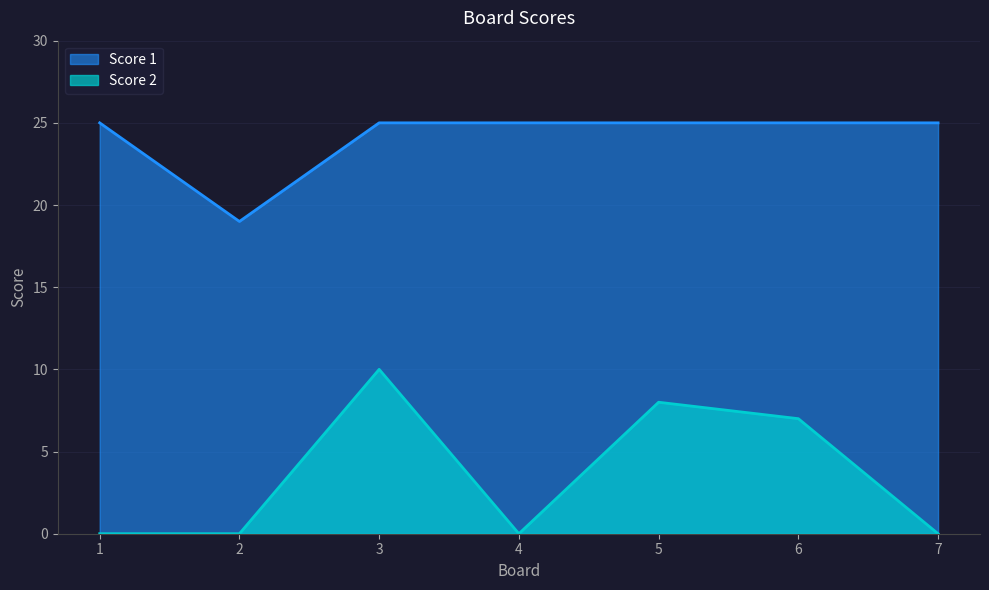

Between 2 and 5, which series saw the biggest shift?

Score 2